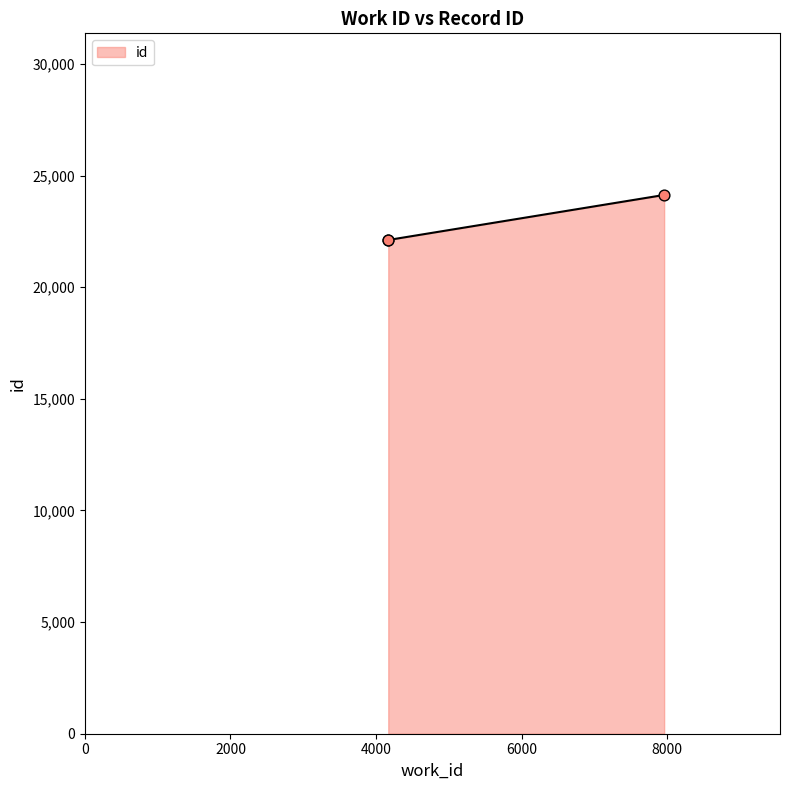

What is the change in value from 4167 to 7957?

+2017